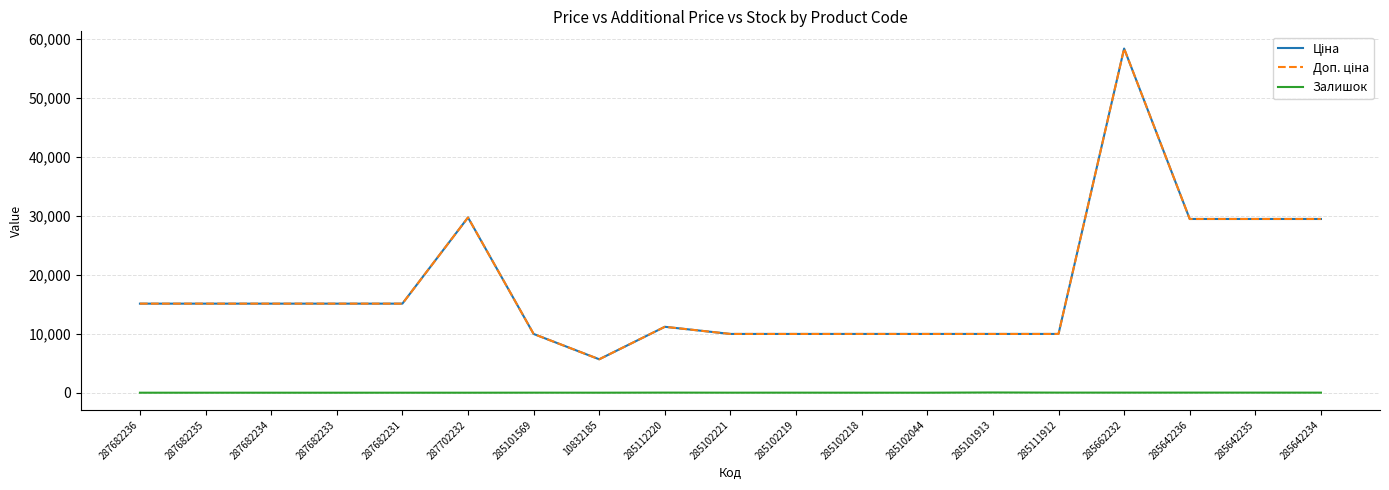

Is the value of Доп. ціна at 287682234 greater than the value of Ціна at 287702232?

No